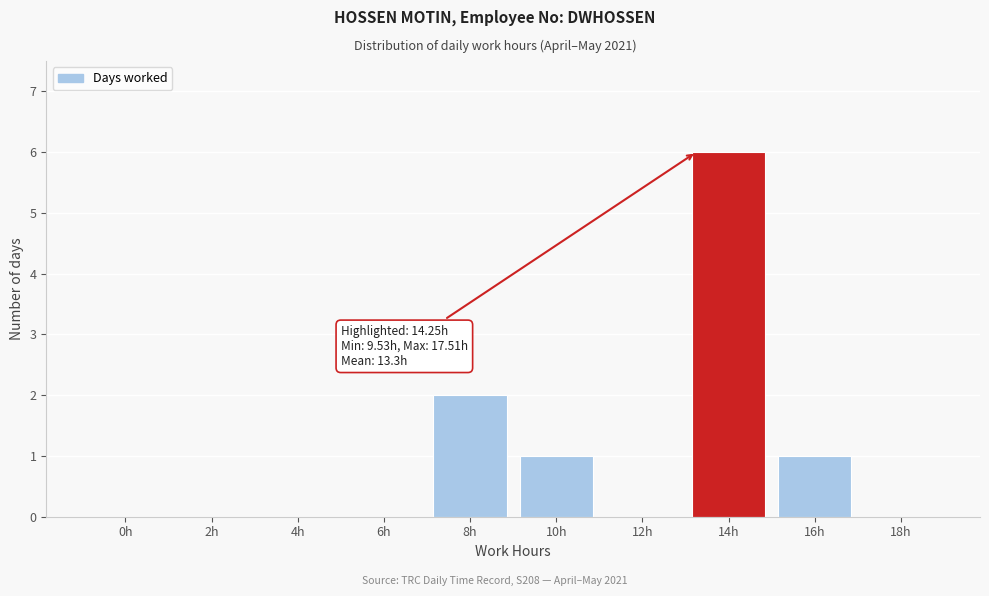

Reading left to right, what are all the values shown in this chart?

0h=0	2h=0	4h=0	6h=0	8h=2	10h=1	12h=0	14h=6	16h=1	18h=0